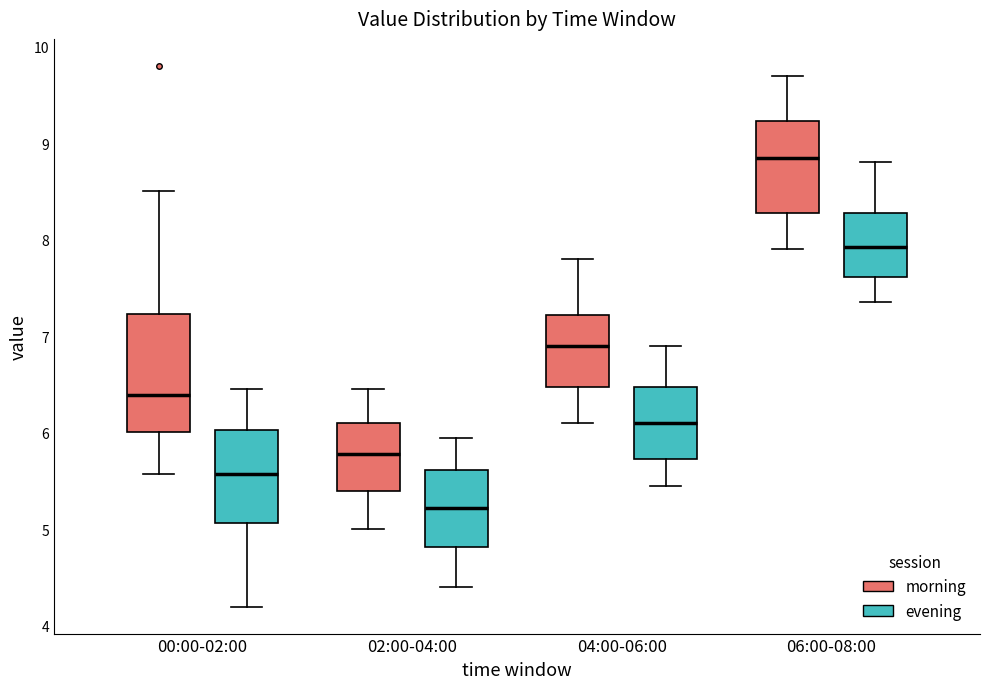

Comparing the boxes themselves (not the whiskers), which one is the tallest?

00:00-02:00 (morning)